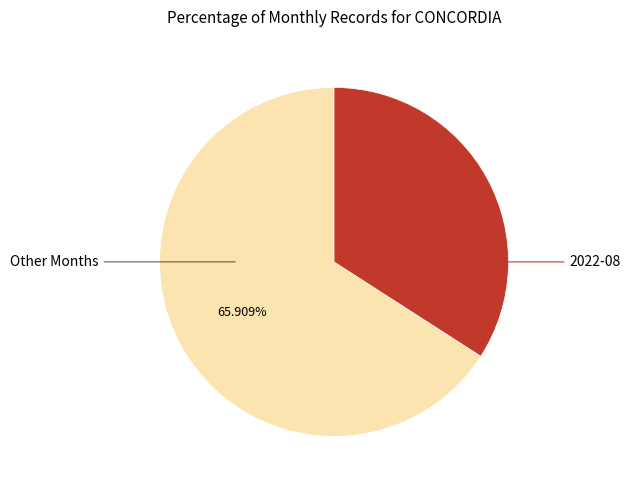

Count the number of slices in the pie.

2